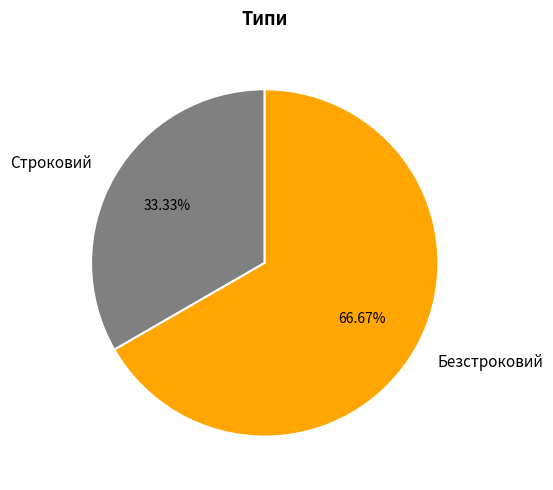

To the nearest percent, what portion does Безстроковий represent?

67%